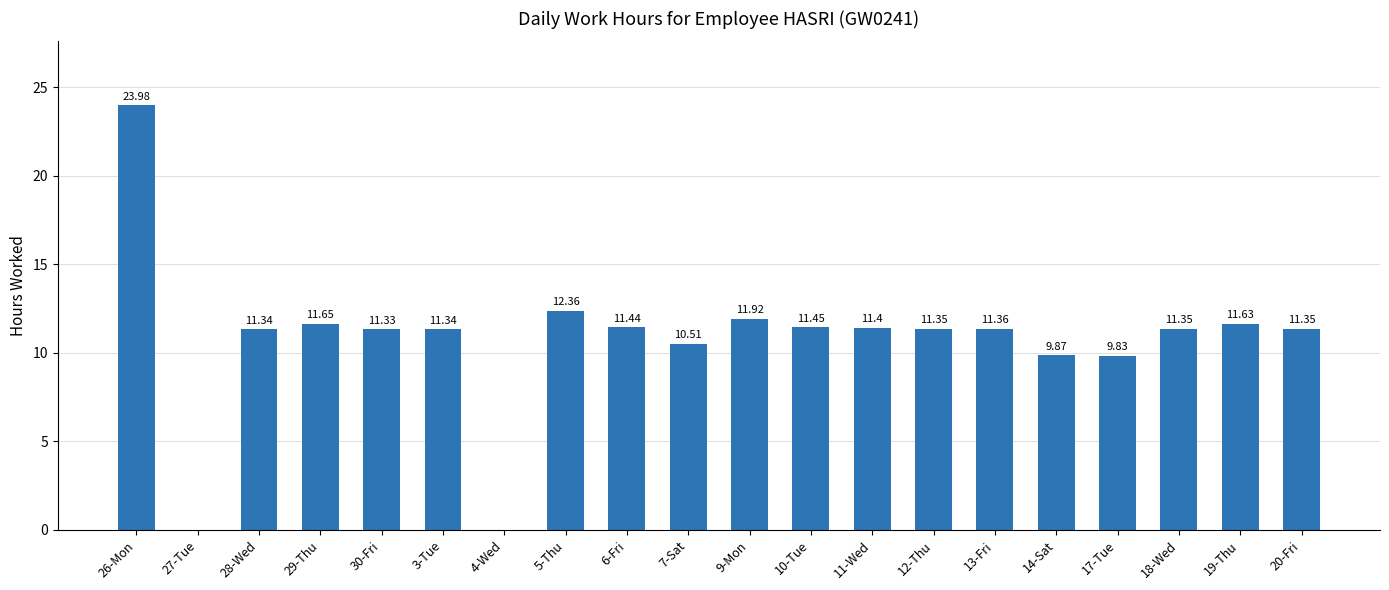

True or false: the data shows 15.8 at 13-Fri.

False